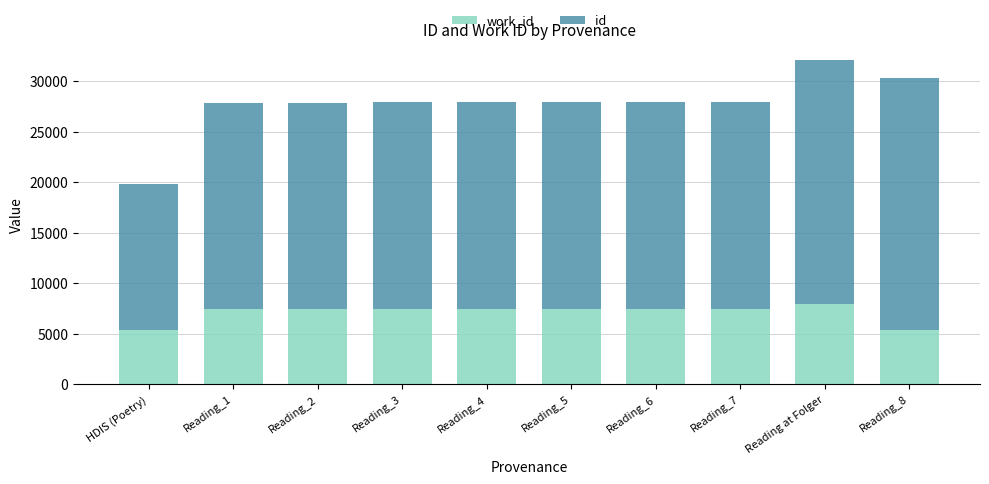

What is the total value across all series at Reading_1?

27898